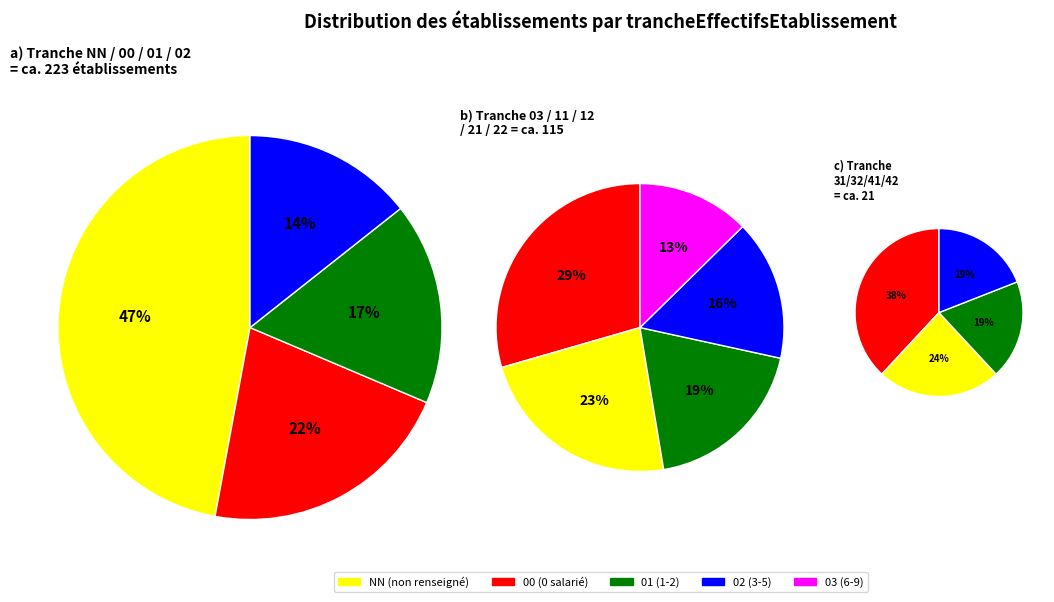

How many slices are in this pie chart?

13